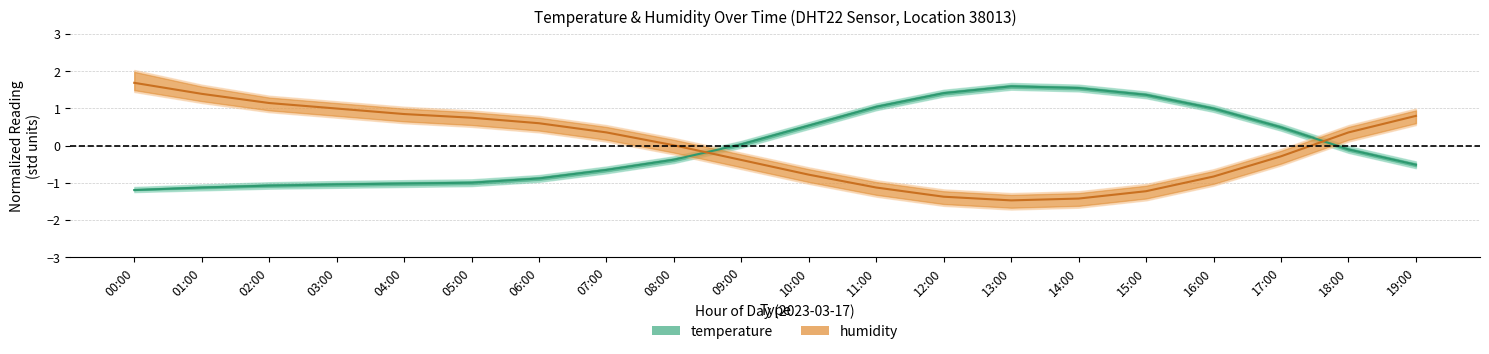

The temperature series shows -0.1 at 18:00. True or false?

True